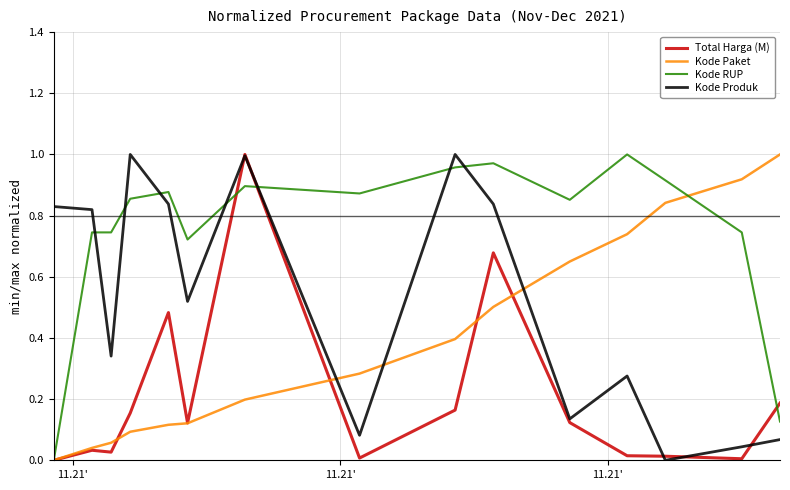

Which series has the largest total across all categories?

Kode RUP